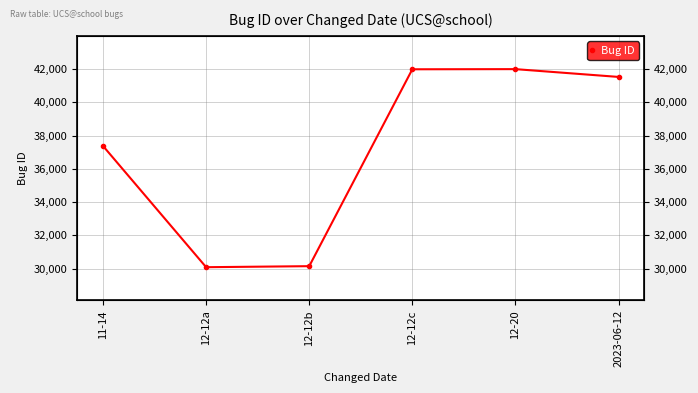

Is it true that the value at 12-12a is 39677?

False